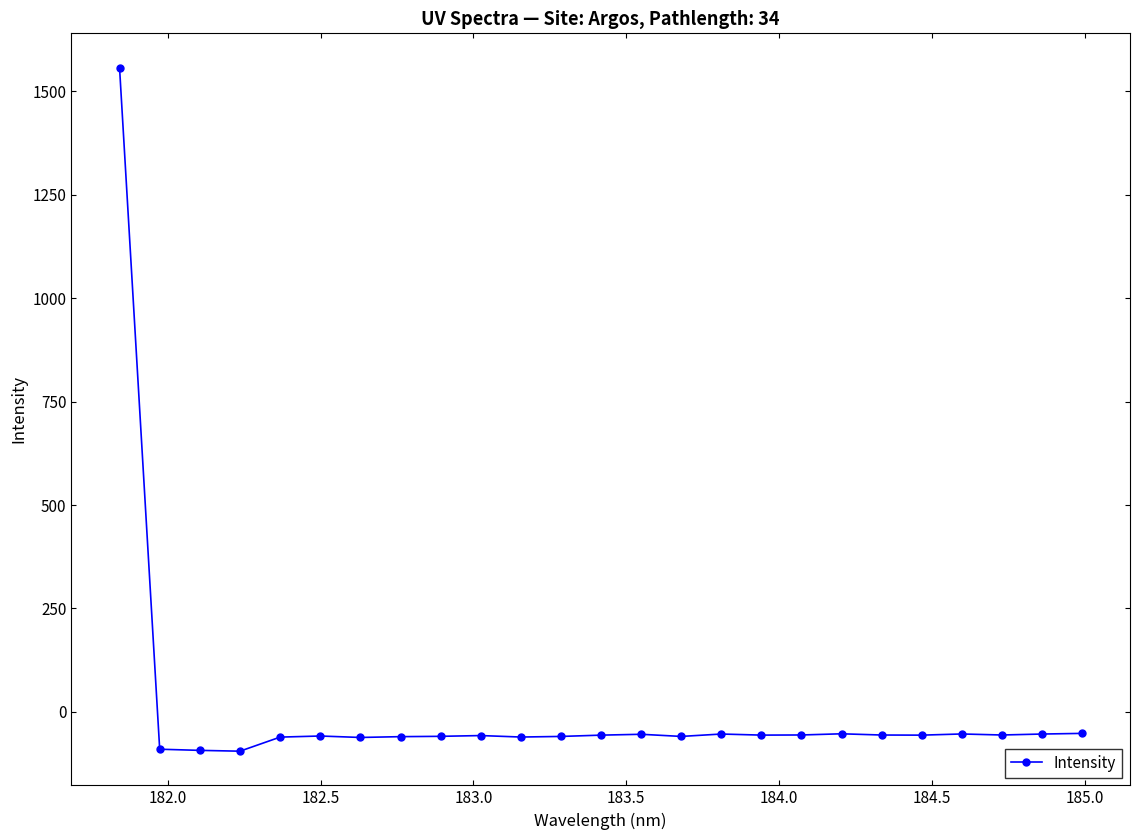

What is the sum of all values?

91.2